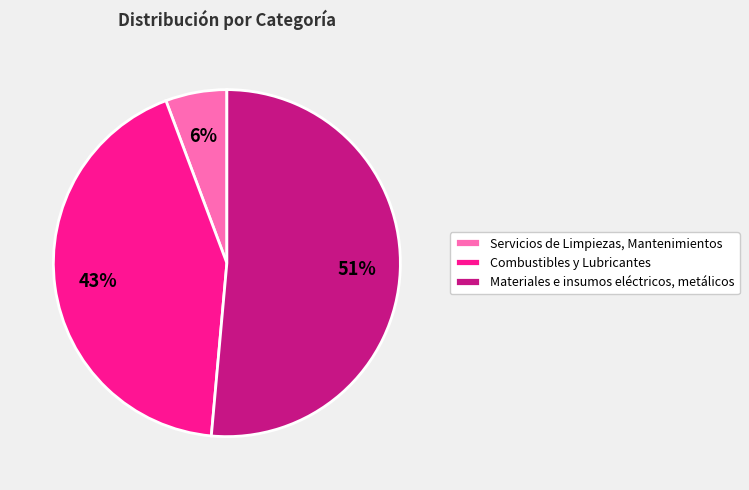

Is it true that Servicios de Limpiezas, Mantenimientos is 6% of the pie?

True